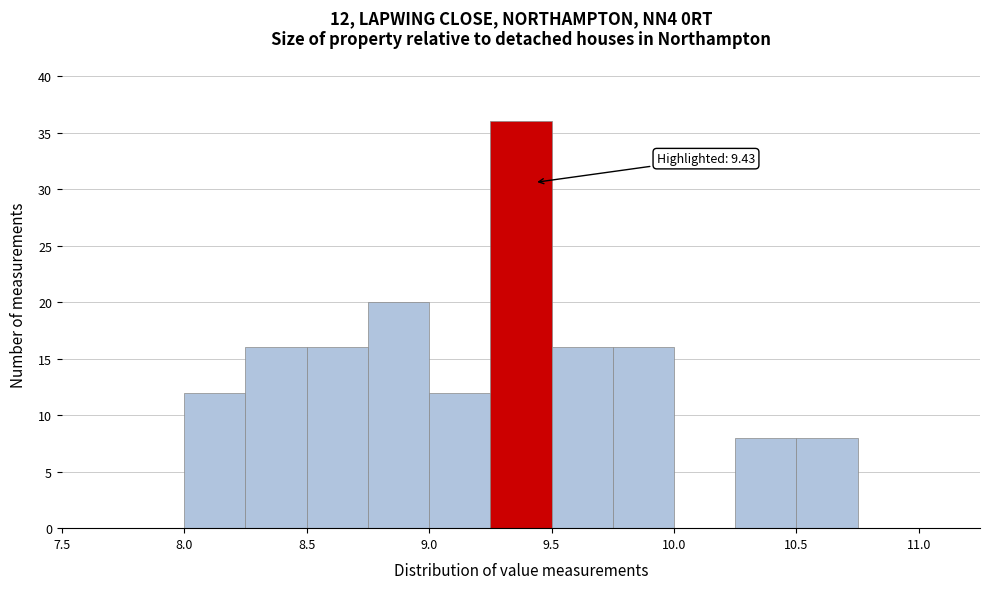

Over which range of the x-axis is the bar tallest?

9.25 to 9.50